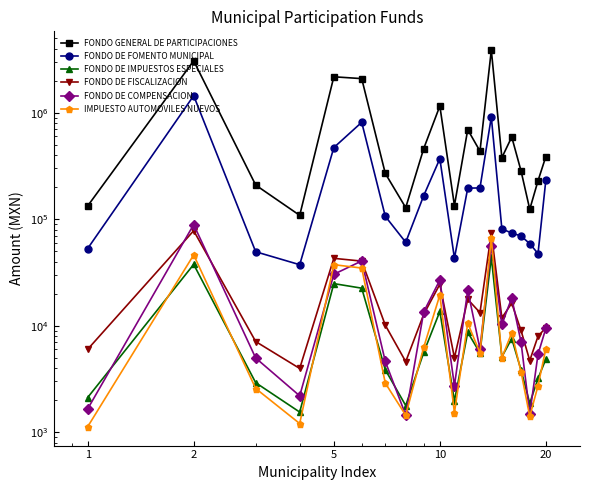

True or false: IMPUESTO AUTOMOVILES NUEVOS and FONDO DE FISCALIZACION intersect in this chart.

False